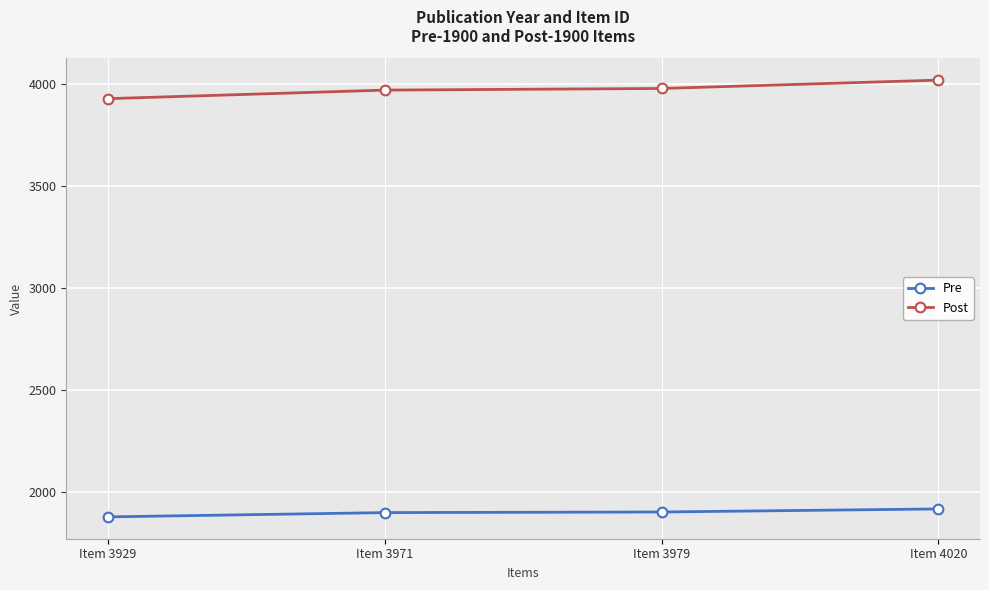

Is this an area chart (filled region under the line)?

No